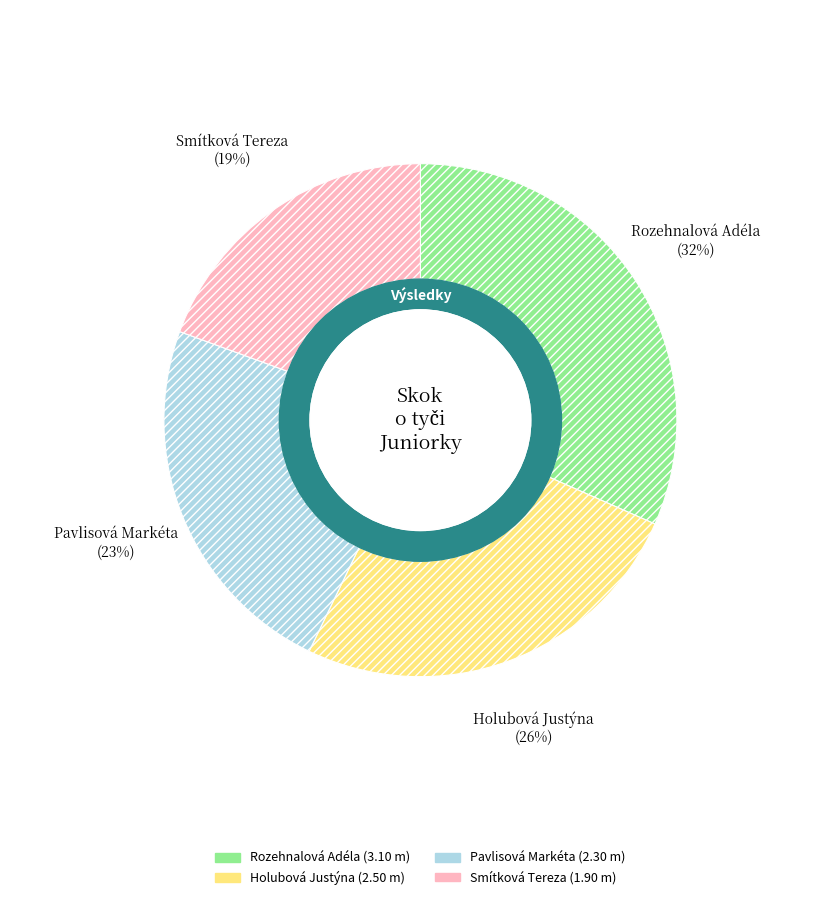

Do Holubová Justýna and Rozehnalová Adéla together represent more than half of the pie?

Yes